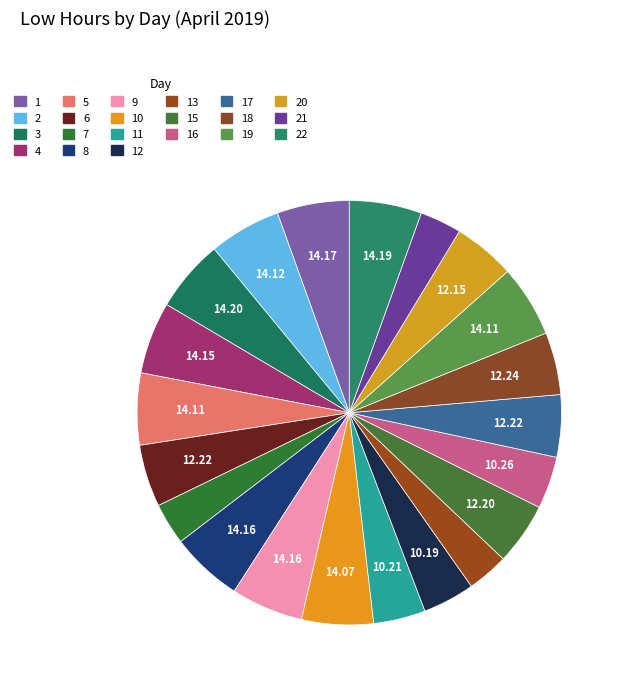

Rank the categories by value from lowest to highest.

13, 21, 7, 12, 11, 16, 20, 15, 6, 17, 18, 10, 5, 19, 2, 4, 8, 9, 1, 22, 3